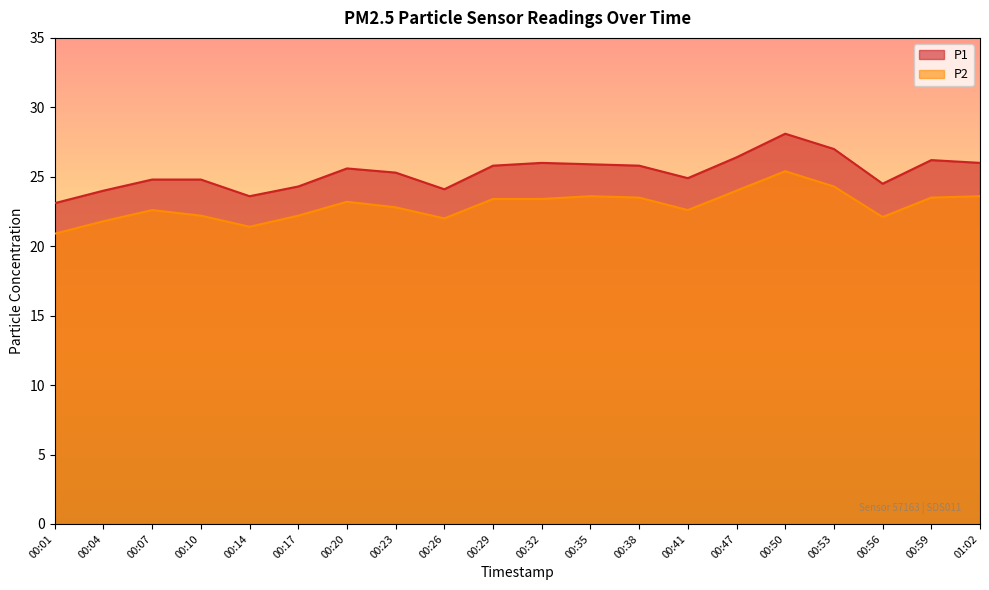

True or false: P1 has a value of 24.0 at 00:04.

True